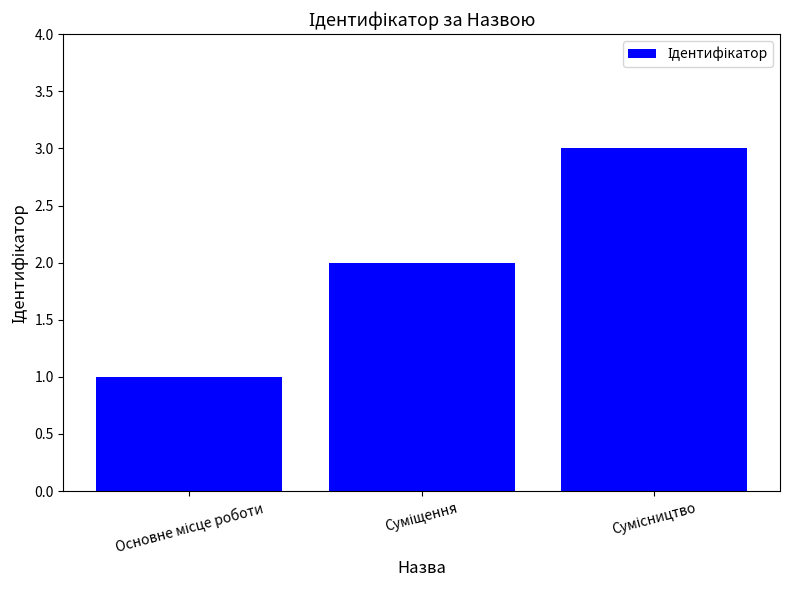

What is the greatest value displayed?

3